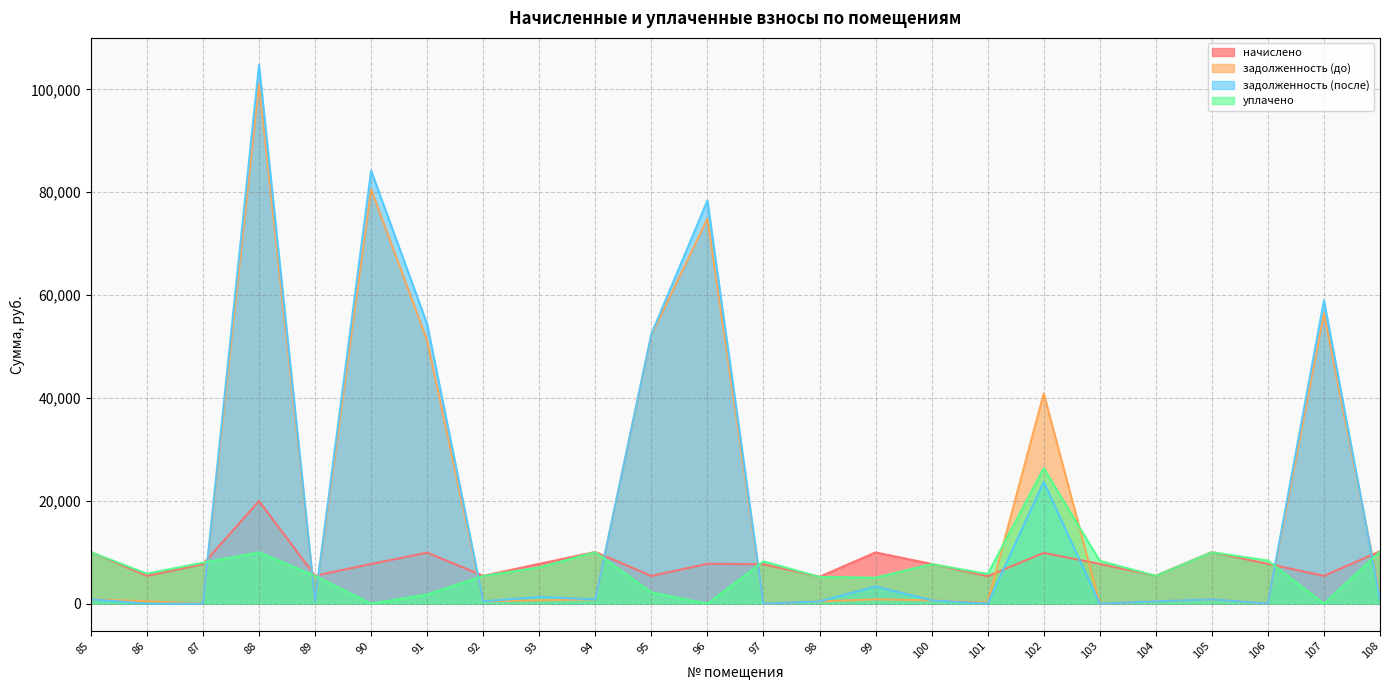

Where do уплачено and задолженность (после) first cross each other?

87 and 88